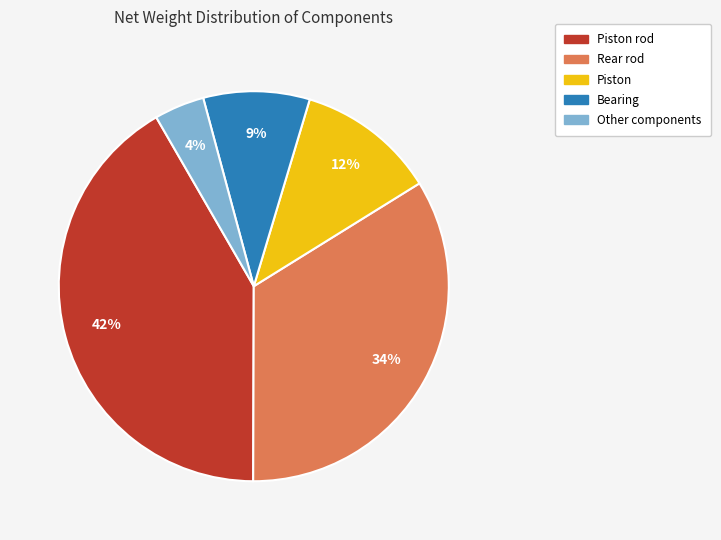

To the nearest percent, what is the average slice percentage?

20%